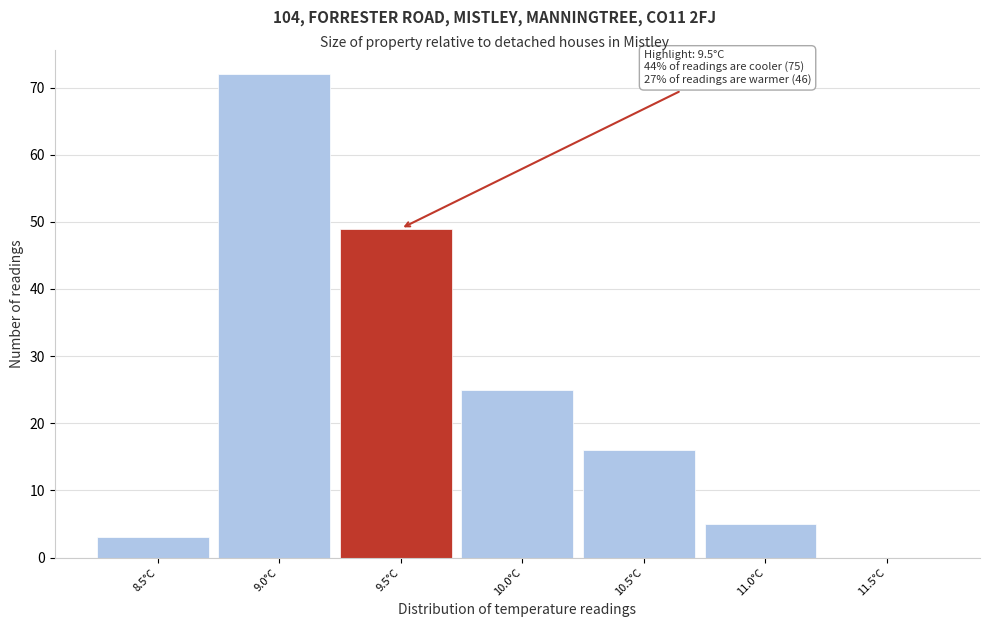

Reading left to right, extract all data points from this chart.

8.5°C=3	9.0°C=72	9.5°C=49	10.0°C=25	10.5°C=16	11.0°C=5	11.5°C=0